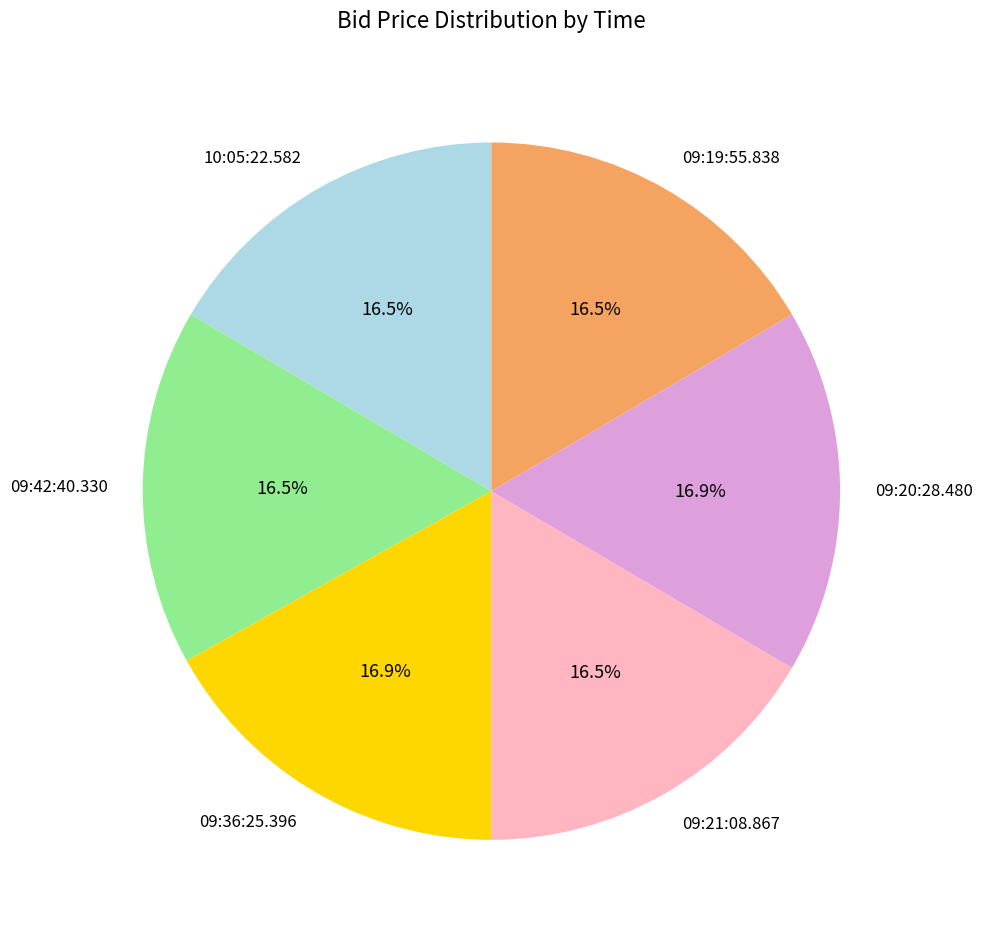

Is there a majority slice in this chart?

No